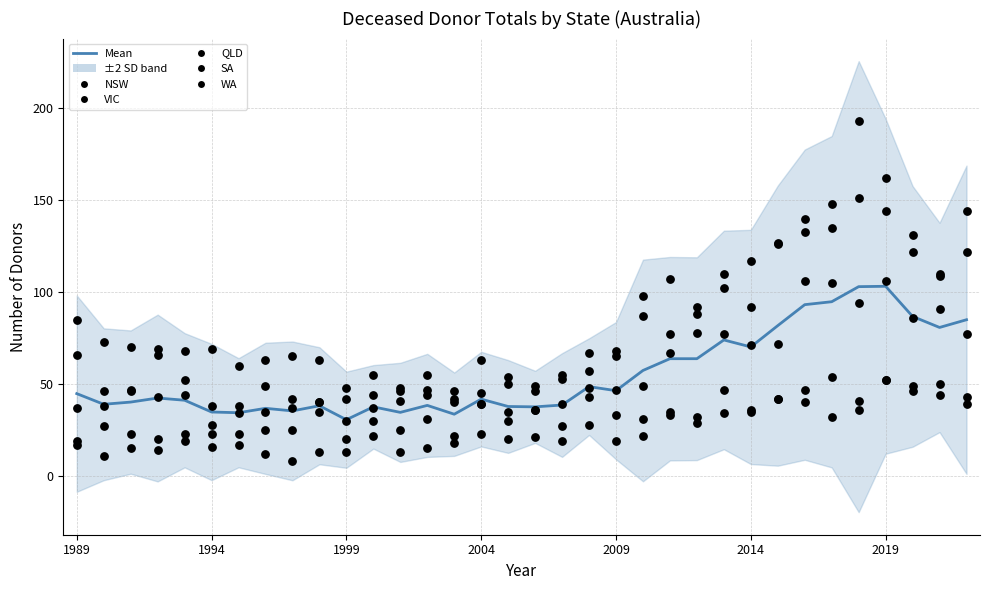

Which series reaches the minimum Y coordinate?

WA